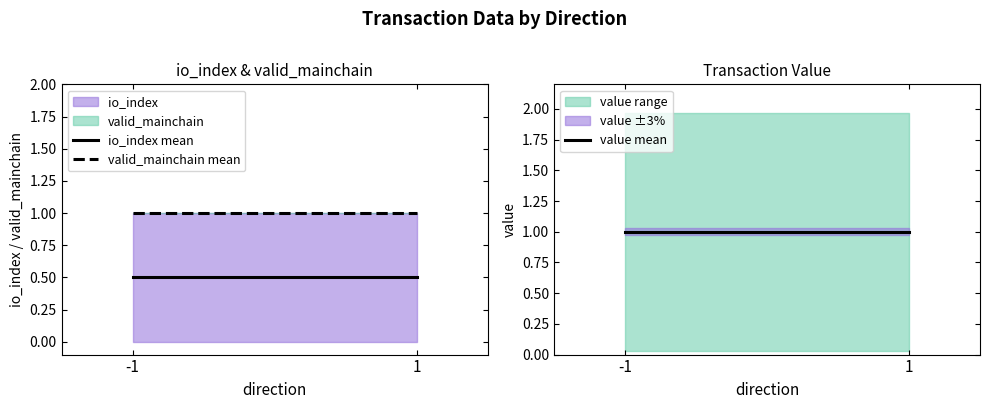

Where is io_index mean nearest to the value 0?

-1